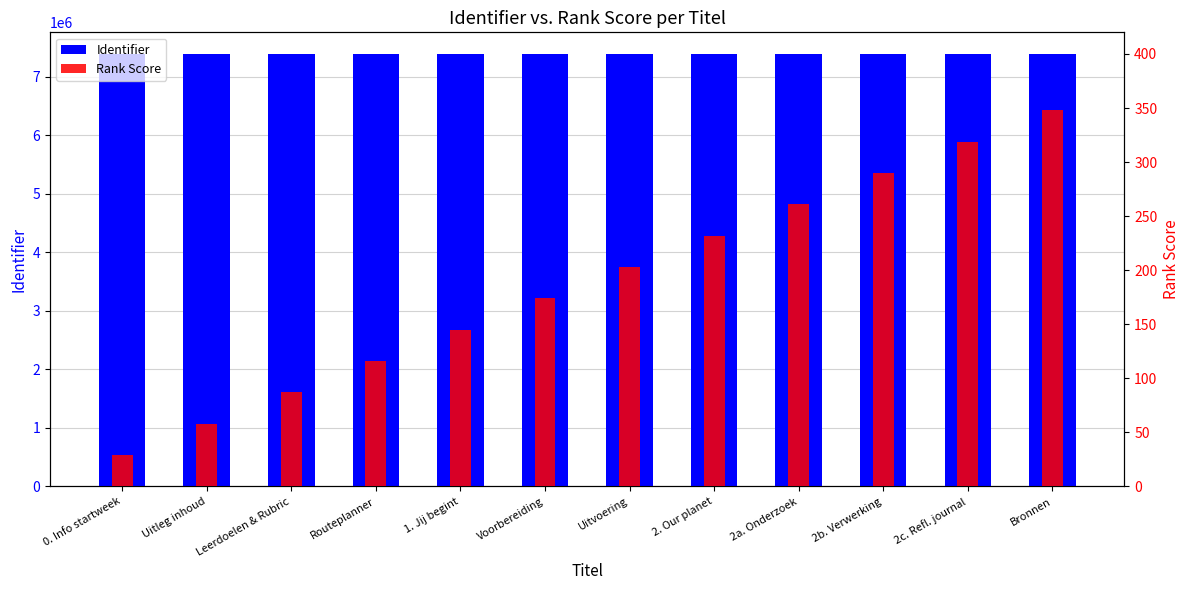

What is the smallest value displayed?

29